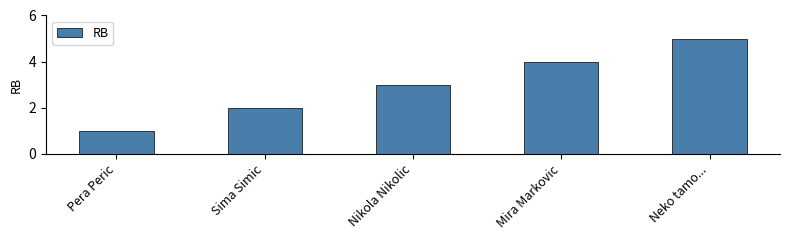

What is the difference between the values at Pera Peric and Nikola Nikolic?

2